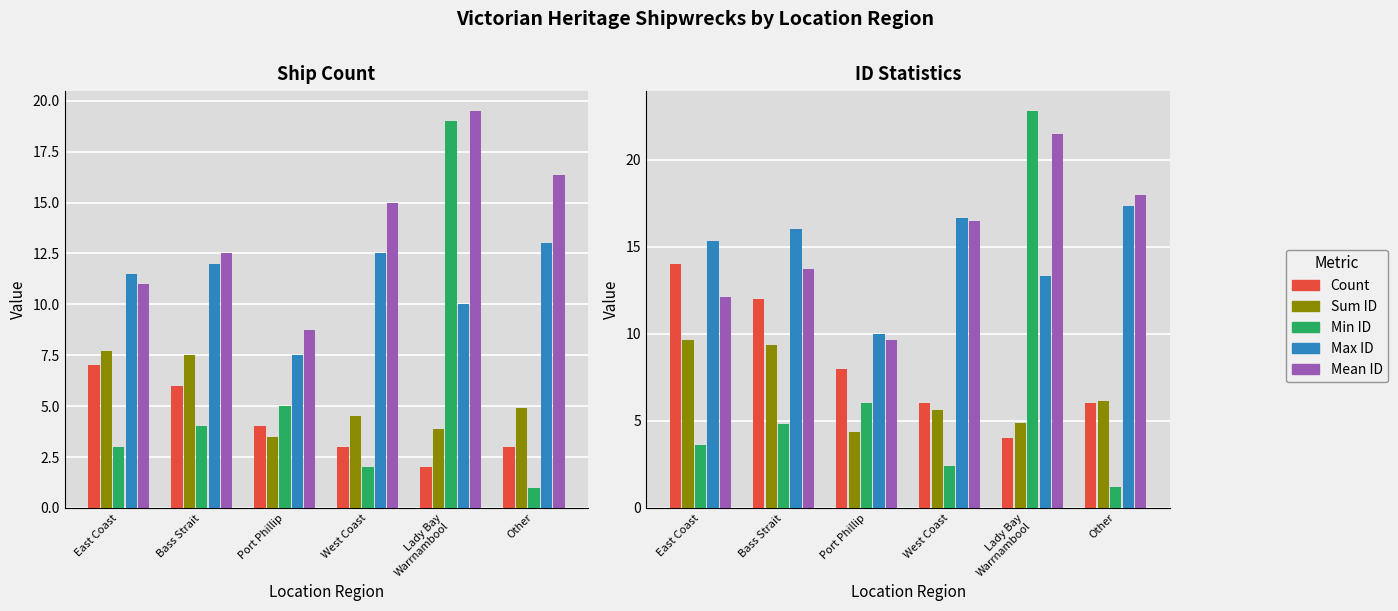

What is the sum of all Sum ID values?

40.0